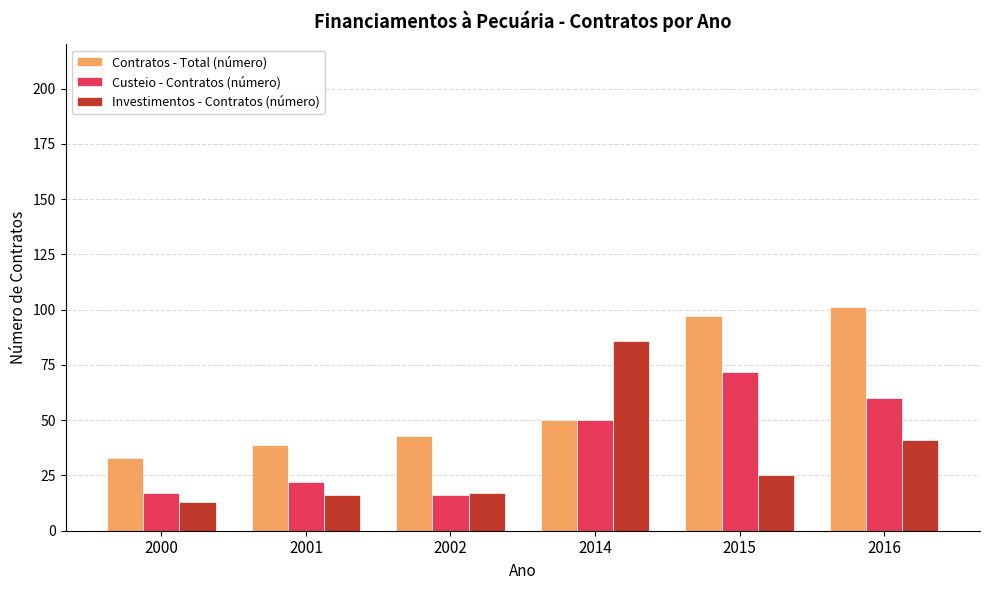

What is the lowest value of the Custeio - Contratos (número) series?

16